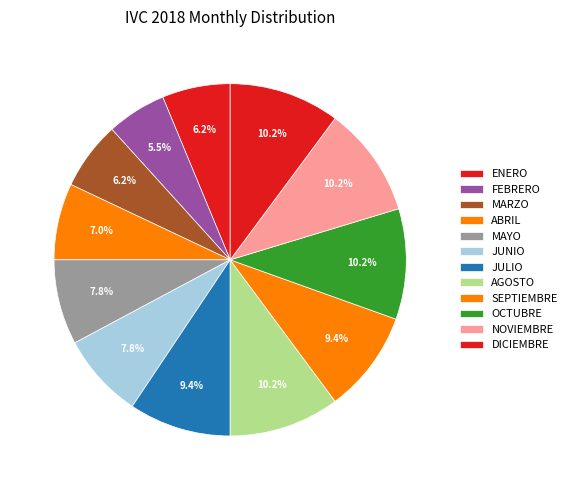

How many slices are in this pie chart?

12